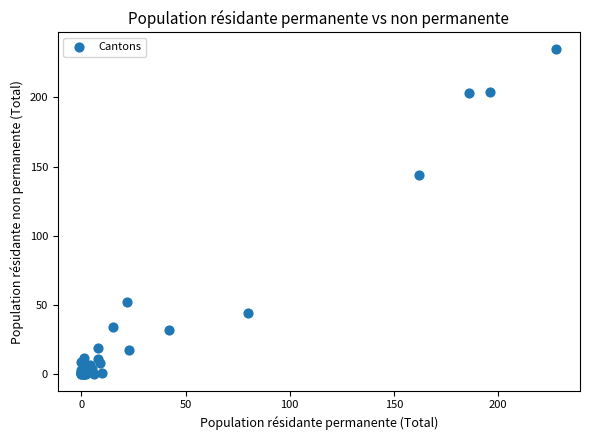

What Y value in the scatter plot is closest to 117?

144